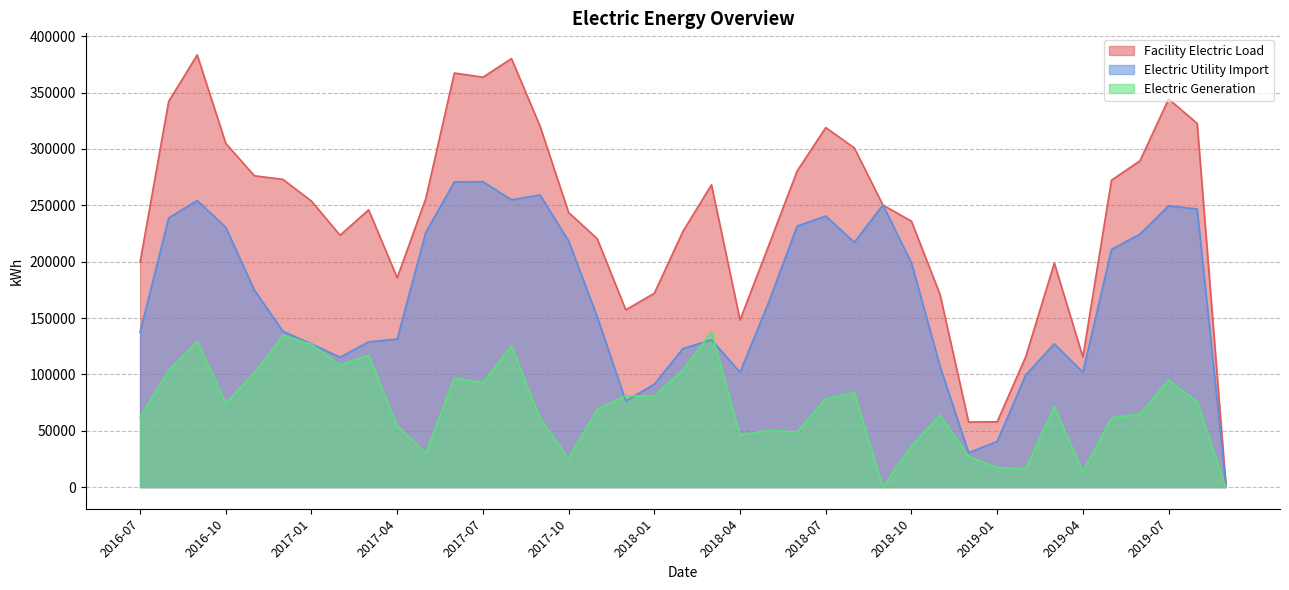

How many values in the Electric Generation series exceed 71509?

20